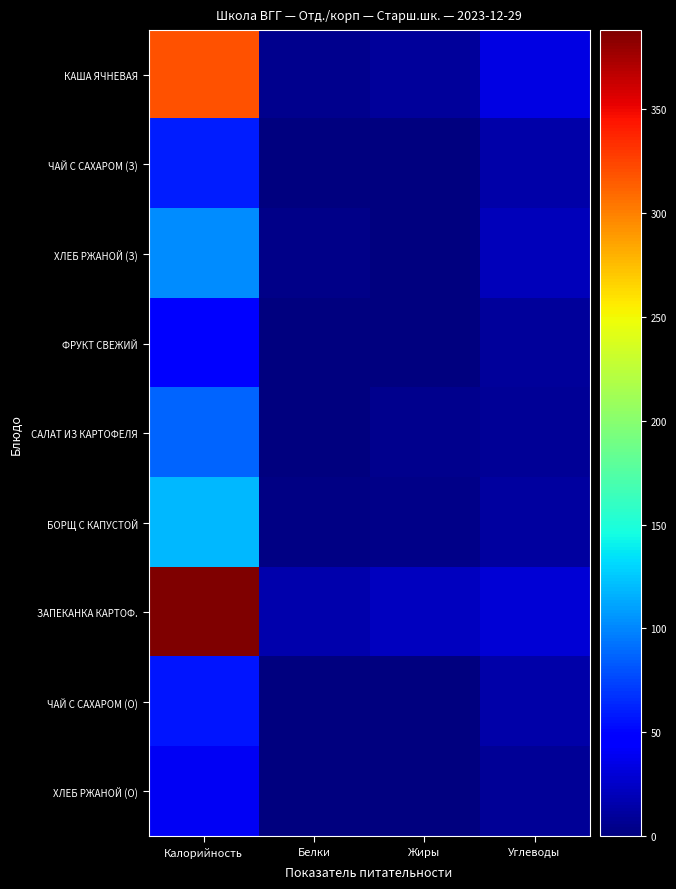

Rank the series at Углеводы from highest to lowest value.

КАША ЯЧНЕВАЯ, ЗАПЕКАНКА КАРТОФ., ХЛЕБ РЖАНОЙ (З), ЧАЙ С САХАРОМ (З), ЧАЙ С САХАРОМ (О), БОРЩ С КАПУСТОЙ, ФРУКТ СВЕЖИЙ, САЛАТ ИЗ КАРТОФЕЛЯ, ХЛЕБ РЖАНОЙ (О)